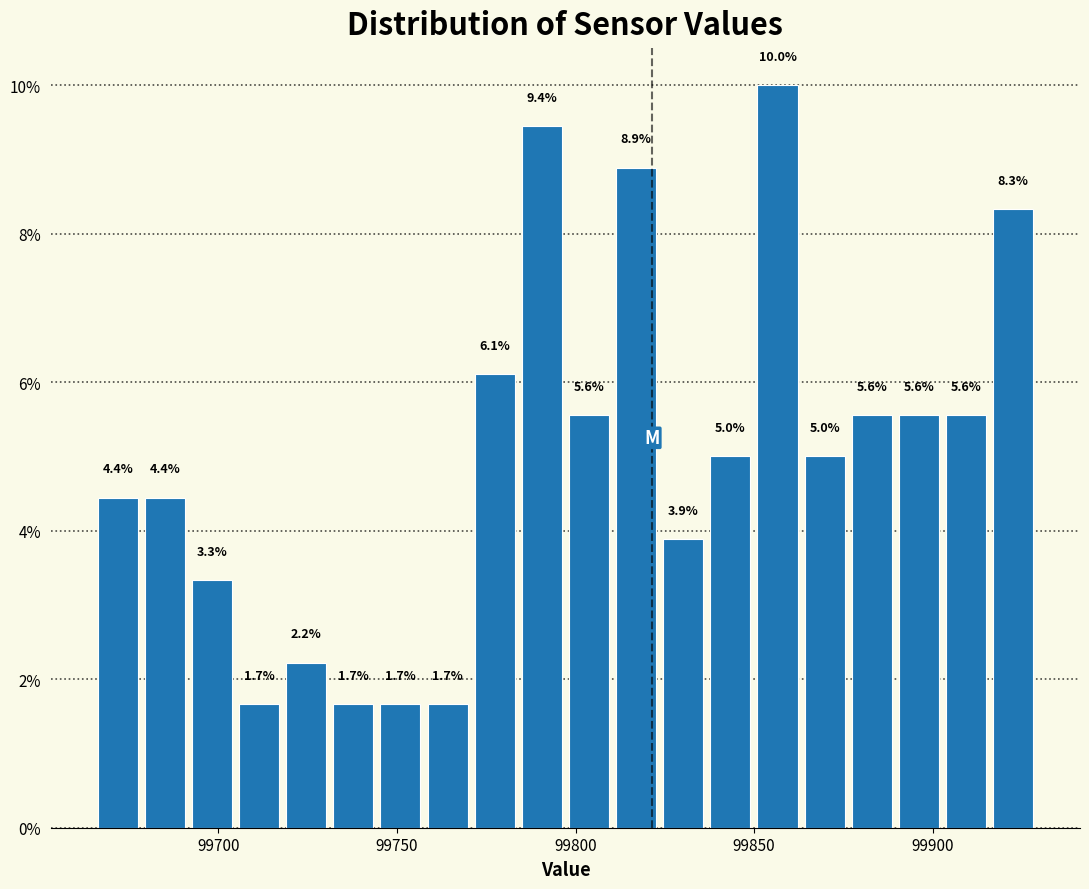

Read against the x-axis, roughly where is the centre of the tallest bar?

99855